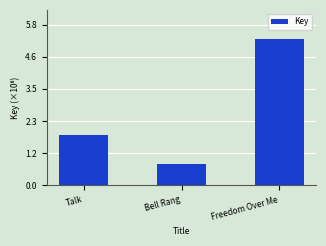

At which label is the value closest to 3?

Talk